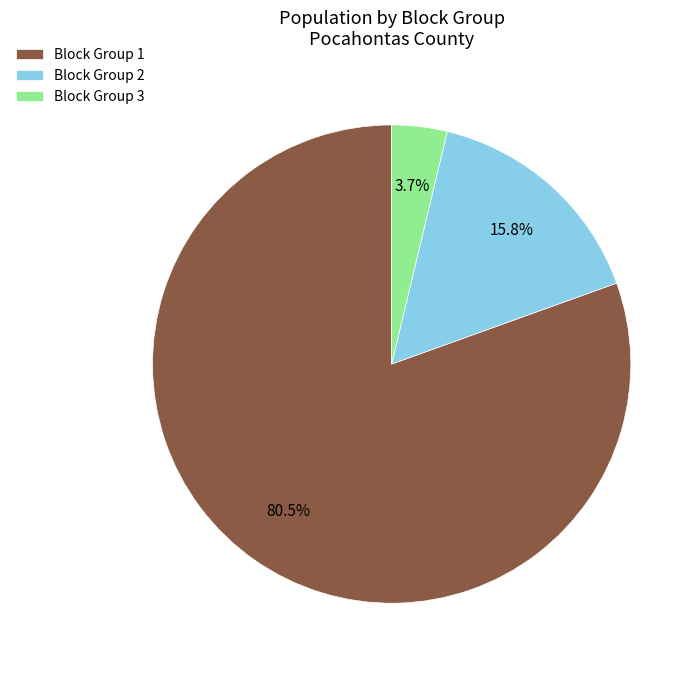

Does Block Group 1 account for over 50% of the chart?

Yes